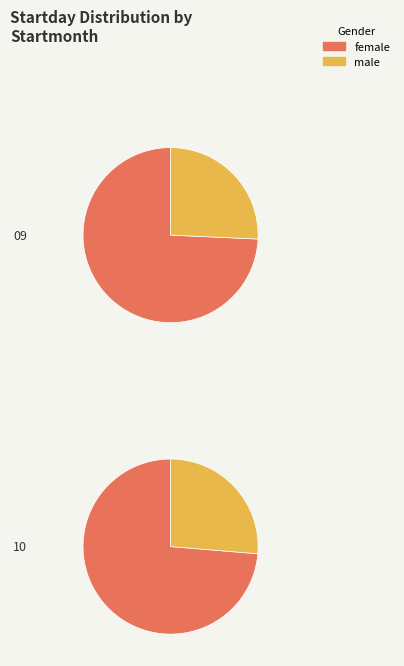

Combined, do 09 and 10 account for over 50%?

Yes